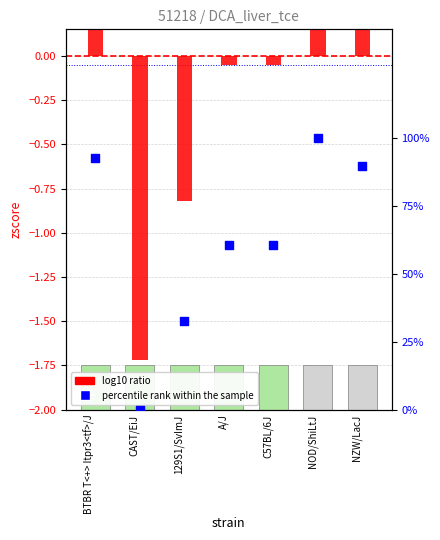

Which series has the largest total across all categories?

percentile rank within the sample